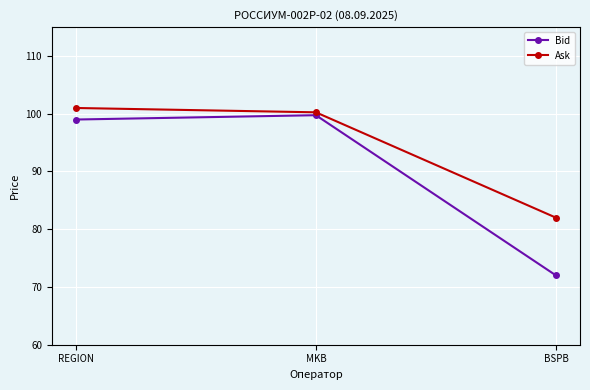

What is the value of the Ask point at the 3rd from the left?

82.0